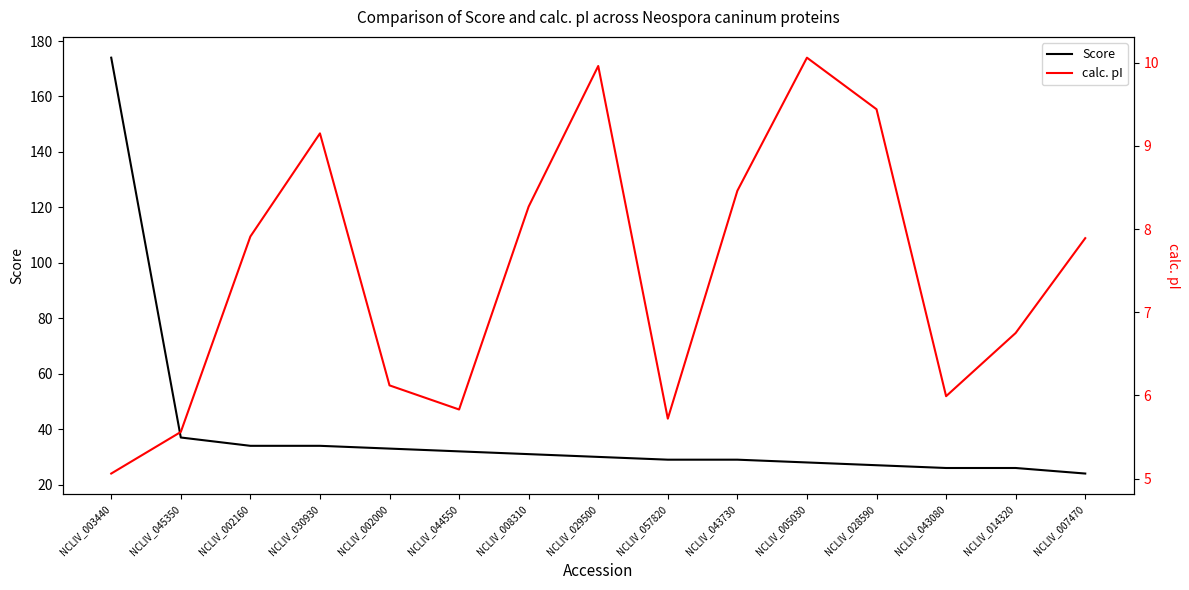

What position from the right is NCLIV_043730?

6